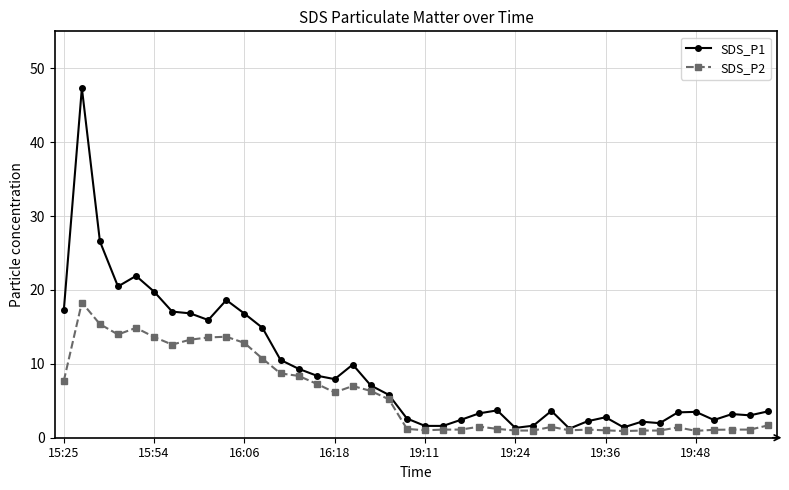

How many lines are shown in the chart?

2